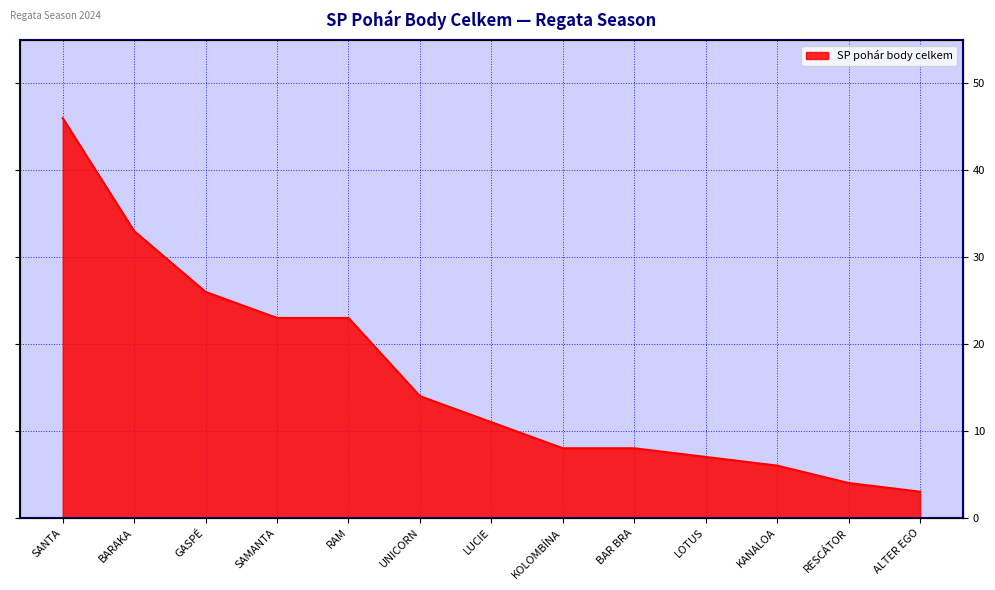

True or false: the data has more than 2 interior local peaks.

False